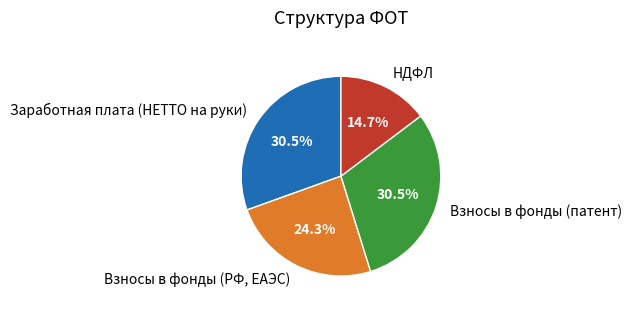

Does Взносы в фонды (РФ, ЕАЭС) account for over 50% of the chart?

No